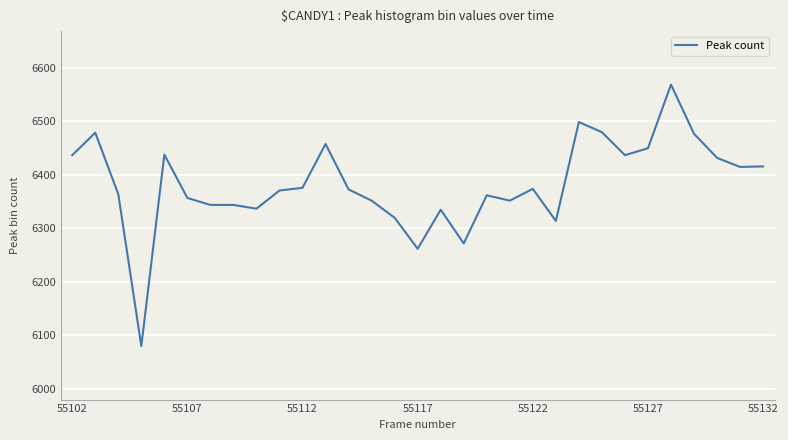

What is the greatest value displayed?

6569